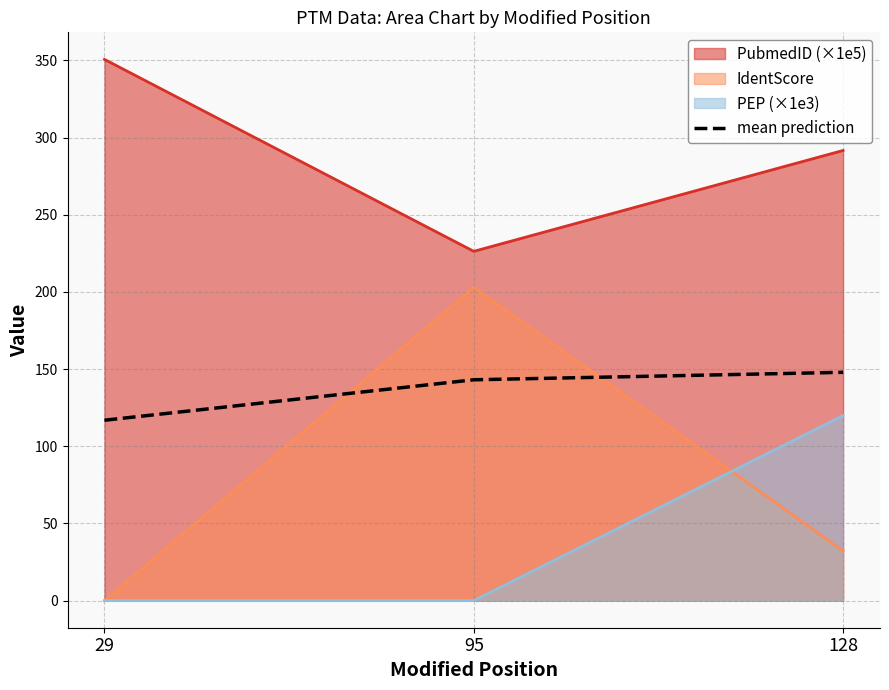

What is the spread (max minus min) of values at 95?

226.3